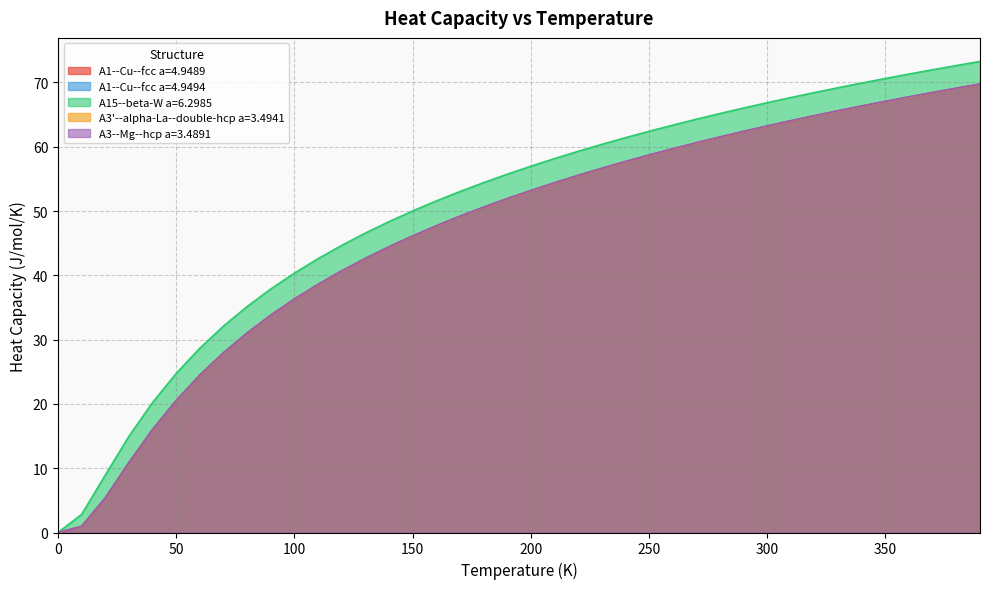

How many categories are shown in the chart?

40